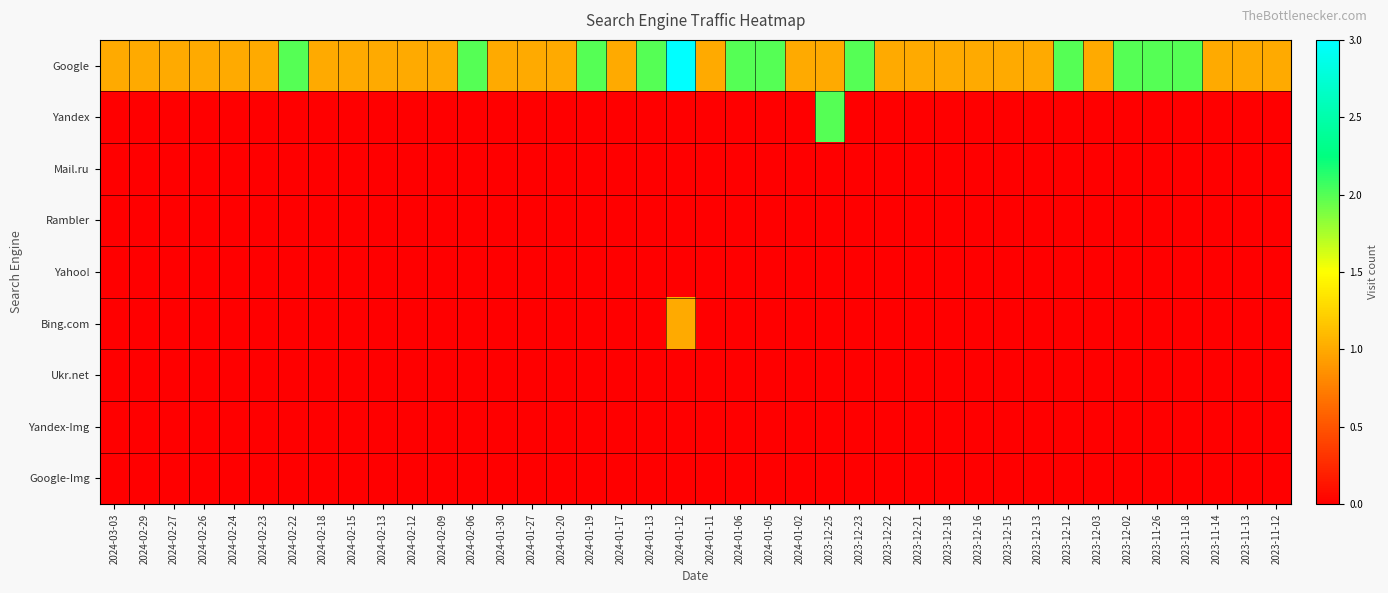

Reading left to right, list all the values displayed in this chart.

Google: 2024-03-03=1	2024-02-29=1	2024-02-27=1	2024-02-26=1	2024-02-24=1	2024-02-23=1	2024-02-22=2	2024-02-18=1	2024-02-15=1	2024-02-13=1	2024-02-12=1	2024-02-09=1	2024-02-06=2	2024-01-30=1	2024-01-27=1	2024-01-20=1	2024-01-19=2	2024-01-17=1	2024-01-13=2	2024-01-12=3	2024-01-11=1	2024-01-06=2	2024-01-05=2	2024-01-02=1	2023-12-25=1	2023-12-23=2	2023-12-22=1	2023-12-21=1	2023-12-18=1	2023-12-16=1	2023-12-15=1	2023-12-13=1	2023-12-12=2	2023-12-03=1	2023-12-02=2	2023-11-26=2	2023-11-18=2	2023-11-14=1	2023-11-13=1	2023-11-12=1
Yandex: 2024-03-03=0	2024-02-29=0	2024-02-27=0	2024-02-26=0	2024-02-24=0	2024-02-23=0	2024-02-22=0	2024-02-18=0	2024-02-15=0	2024-02-13=0	2024-02-12=0	2024-02-09=0	2024-02-06=0	2024-01-30=0	2024-01-27=0	2024-01-20=0	2024-01-19=0	2024-01-17=0	2024-01-13=0	2024-01-12=0	2024-01-11=0	2024-01-06=0	2024-01-05=0	2024-01-02=0	2023-12-25=2	2023-12-23=0	2023-12-22=0	2023-12-21=0	2023-12-18=0	2023-12-16=0	2023-12-15=0	2023-12-13=0	2023-12-12=0	2023-12-03=0	2023-12-02=0	2023-11-26=0	2023-11-18=0	2023-11-14=0	2023-11-13=0	2023-11-12=0
Mail.ru: 2024-03-03=0	2024-02-29=0	2024-02-27=0	2024-02-26=0	2024-02-24=0	2024-02-23=0	2024-02-22=0	2024-02-18=0	2024-02-15=0	2024-02-13=0	2024-02-12=0	2024-02-09=0	2024-02-06=0	2024-01-30=0	2024-01-27=0	2024-01-20=0	2024-01-19=0	2024-01-17=0	2024-01-13=0	2024-01-12=0	2024-01-11=0	2024-01-06=0	2024-01-05=0	2024-01-02=0	2023-12-25=0	2023-12-23=0	2023-12-22=0	2023-12-21=0	2023-12-18=0	2023-12-16=0	2023-12-15=0	2023-12-13=0	2023-12-12=0	2023-12-03=0	2023-12-02=0	2023-11-26=0	2023-11-18=0	2023-11-14=0	2023-11-13=0	2023-11-12=0
Rambler: 2024-03-03=0	2024-02-29=0	2024-02-27=0	2024-02-26=0	2024-02-24=0	2024-02-23=0	2024-02-22=0	2024-02-18=0	2024-02-15=0	2024-02-13=0	2024-02-12=0	2024-02-09=0	2024-02-06=0	2024-01-30=0	2024-01-27=0	2024-01-20=0	2024-01-19=0	2024-01-17=0	2024-01-13=0	2024-01-12=0	2024-01-11=0	2024-01-06=0	2024-01-05=0	2024-01-02=0	2023-12-25=0	2023-12-23=0	2023-12-22=0	2023-12-21=0	2023-12-18=0	2023-12-16=0	2023-12-15=0	2023-12-13=0	2023-12-12=0	2023-12-03=0	2023-12-02=0	2023-11-26=0	2023-11-18=0	2023-11-14=0	2023-11-13=0	2023-11-12=0
Yahoo!: 2024-03-03=0	2024-02-29=0	2024-02-27=0	2024-02-26=0	2024-02-24=0	2024-02-23=0	2024-02-22=0	2024-02-18=0	2024-02-15=0	2024-02-13=0	2024-02-12=0	2024-02-09=0	2024-02-06=0	2024-01-30=0	2024-01-27=0	2024-01-20=0	2024-01-19=0	2024-01-17=0	2024-01-13=0	2024-01-12=0	2024-01-11=0	2024-01-06=0	2024-01-05=0	2024-01-02=0	2023-12-25=0	2023-12-23=0	2023-12-22=0	2023-12-21=0	2023-12-18=0	2023-12-16=0	2023-12-15=0	2023-12-13=0	2023-12-12=0	2023-12-03=0	2023-12-02=0	2023-11-26=0	2023-11-18=0	2023-11-14=0	2023-11-13=0	2023-11-12=0
Bing.com: 2024-03-03=0	2024-02-29=0	2024-02-27=0	2024-02-26=0	2024-02-24=0	2024-02-23=0	2024-02-22=0	2024-02-18=0	2024-02-15=0	2024-02-13=0	2024-02-12=0	2024-02-09=0	2024-02-06=0	2024-01-30=0	2024-01-27=0	2024-01-20=0	2024-01-19=0	2024-01-17=0	2024-01-13=0	2024-01-12=1	2024-01-11=0	2024-01-06=0	2024-01-05=0	2024-01-02=0	2023-12-25=0	2023-12-23=0	2023-12-22=0	2023-12-21=0	2023-12-18=0	2023-12-16=0	2023-12-15=0	2023-12-13=0	2023-12-12=0	2023-12-03=0	2023-12-02=0	2023-11-26=0	2023-11-18=0	2023-11-14=0	2023-11-13=0	2023-11-12=0
Ukr.net: 2024-03-03=0	2024-02-29=0	2024-02-27=0	2024-02-26=0	2024-02-24=0	2024-02-23=0	2024-02-22=0	2024-02-18=0	2024-02-15=0	2024-02-13=0	2024-02-12=0	2024-02-09=0	2024-02-06=0	2024-01-30=0	2024-01-27=0	2024-01-20=0	2024-01-19=0	2024-01-17=0	2024-01-13=0	2024-01-12=0	2024-01-11=0	2024-01-06=0	2024-01-05=0	2024-01-02=0	2023-12-25=0	2023-12-23=0	2023-12-22=0	2023-12-21=0	2023-12-18=0	2023-12-16=0	2023-12-15=0	2023-12-13=0	2023-12-12=0	2023-12-03=0	2023-12-02=0	2023-11-26=0	2023-11-18=0	2023-11-14=0	2023-11-13=0	2023-11-12=0
Yandex-Img: 2024-03-03=0	2024-02-29=0	2024-02-27=0	2024-02-26=0	2024-02-24=0	2024-02-23=0	2024-02-22=0	2024-02-18=0	2024-02-15=0	2024-02-13=0	2024-02-12=0	2024-02-09=0	2024-02-06=0	2024-01-30=0	2024-01-27=0	2024-01-20=0	2024-01-19=0	2024-01-17=0	2024-01-13=0	2024-01-12=0	2024-01-11=0	2024-01-06=0	2024-01-05=0	2024-01-02=0	2023-12-25=0	2023-12-23=0	2023-12-22=0	2023-12-21=0	2023-12-18=0	2023-12-16=0	2023-12-15=0	2023-12-13=0	2023-12-12=0	2023-12-03=0	2023-12-02=0	2023-11-26=0	2023-11-18=0	2023-11-14=0	2023-11-13=0	2023-11-12=0
Google-Img: 2024-03-03=0	2024-02-29=0	2024-02-27=0	2024-02-26=0	2024-02-24=0	2024-02-23=0	2024-02-22=0	2024-02-18=0	2024-02-15=0	2024-02-13=0	2024-02-12=0	2024-02-09=0	2024-02-06=0	2024-01-30=0	2024-01-27=0	2024-01-20=0	2024-01-19=0	2024-01-17=0	2024-01-13=0	2024-01-12=0	2024-01-11=0	2024-01-06=0	2024-01-05=0	2024-01-02=0	2023-12-25=0	2023-12-23=0	2023-12-22=0	2023-12-21=0	2023-12-18=0	2023-12-16=0	2023-12-15=0	2023-12-13=0	2023-12-12=0	2023-12-03=0	2023-12-02=0	2023-11-26=0	2023-11-18=0	2023-11-14=0	2023-11-13=0	2023-11-12=0